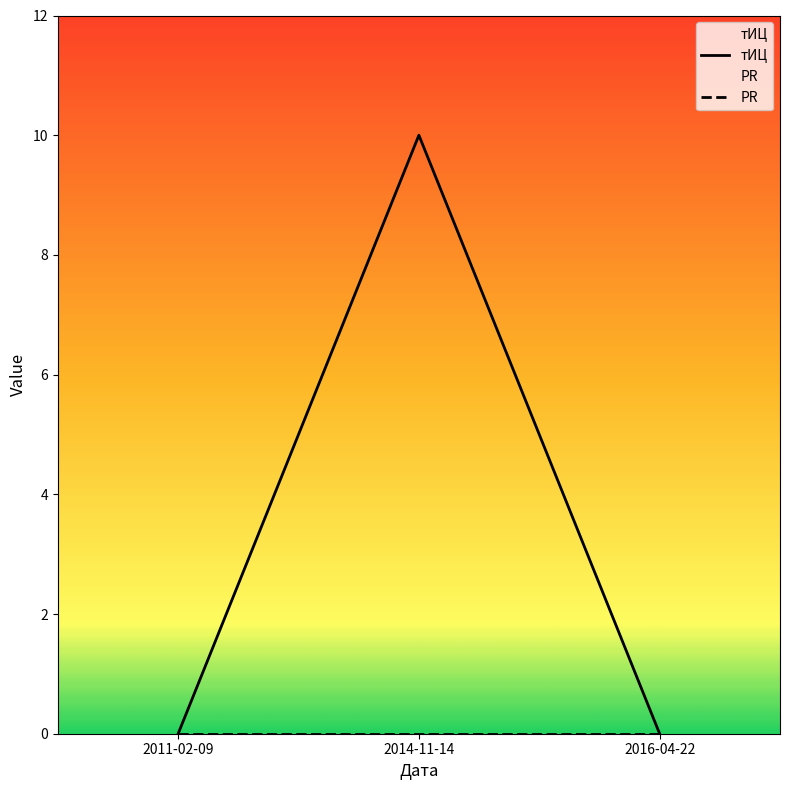

Reading right to left, extract all data points from this chart.

тИЦ: 2016-04-22=0	2014-11-14=10	2011-02-09=0
PR: 2016-04-22=0	2014-11-14=0	2011-02-09=0